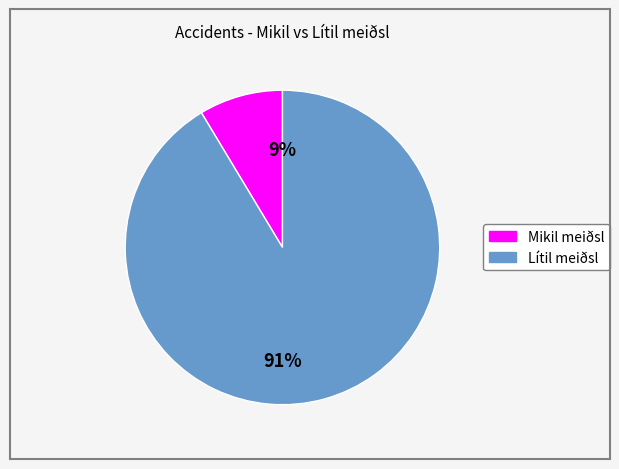

To the nearest percent, what is the average slice percentage?

50%